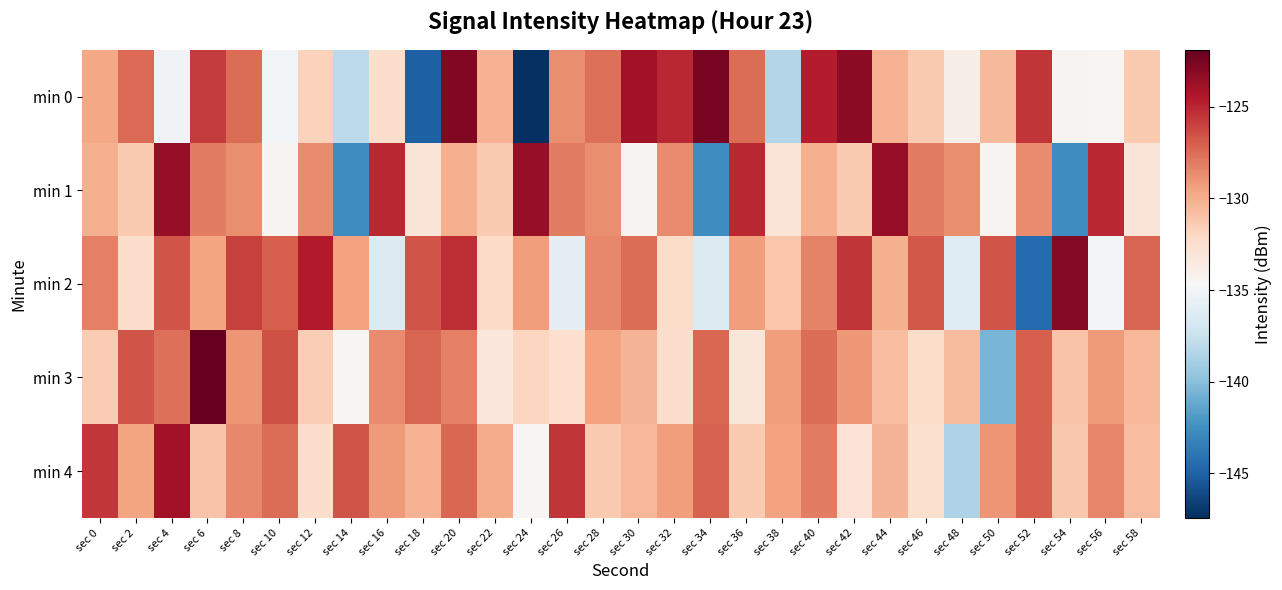

At how many categories does at least one series exceed -125?

14